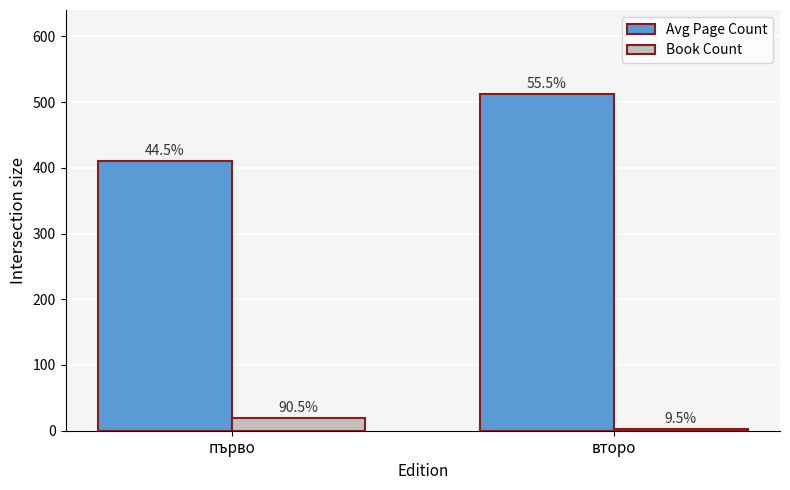

How many Avg Page Count values are between 410 and 512?

2